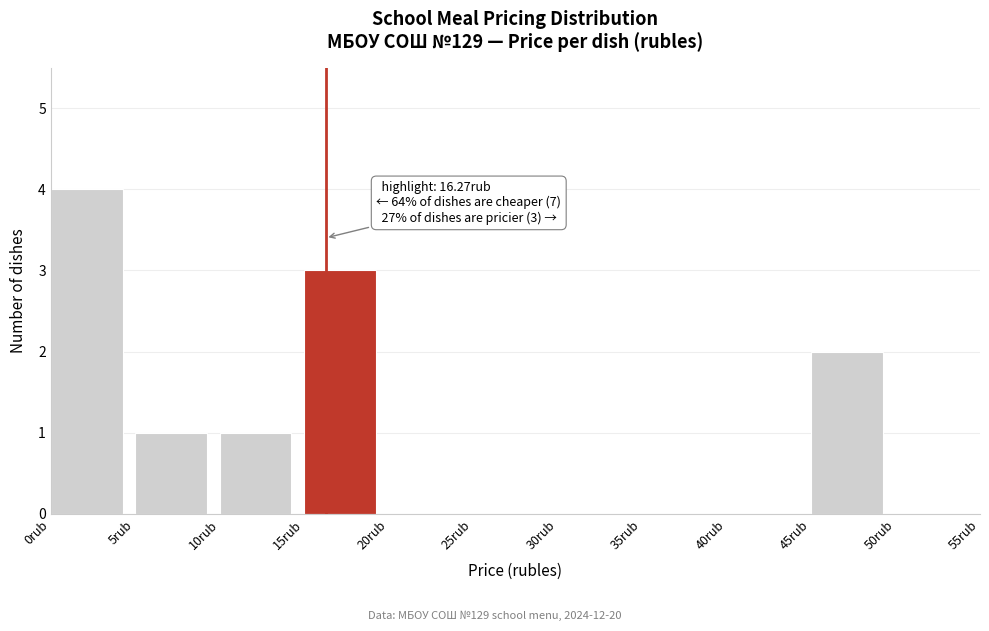

Over which range of the x-axis is the bar tallest?

0 to 5